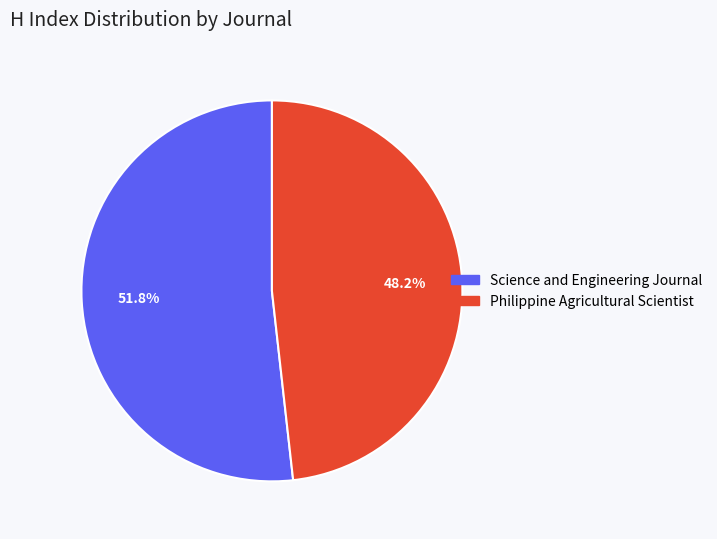

Between Science and Engineering Journal and Philippine Agricultural Scientist, which is larger?

Science and Engineering Journal